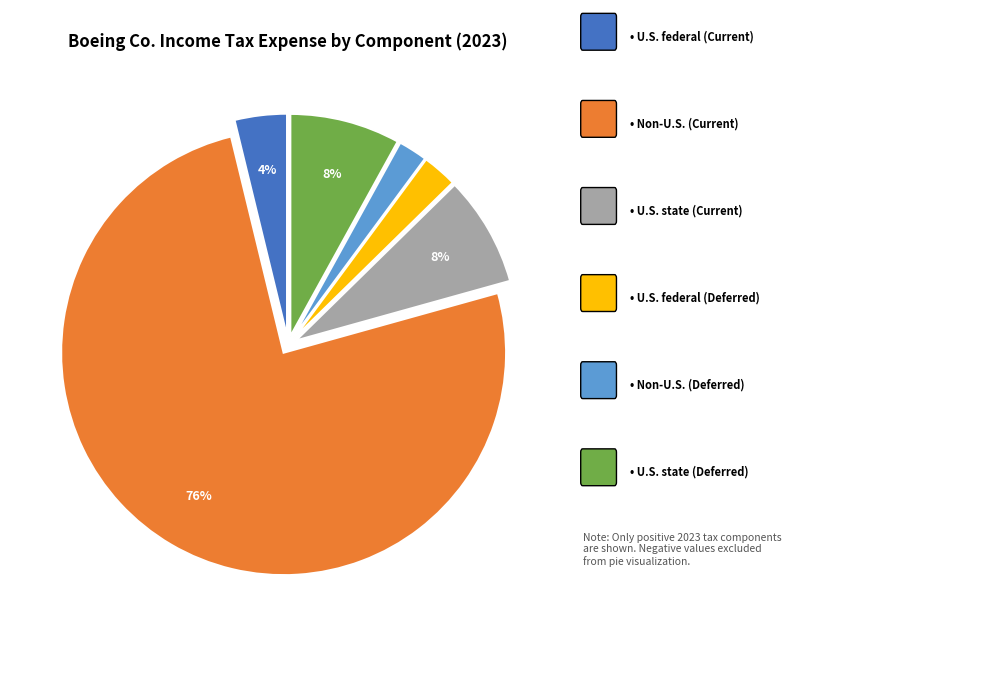

To the nearest percent, what is the difference between the largest and smallest slice percentages?

73%